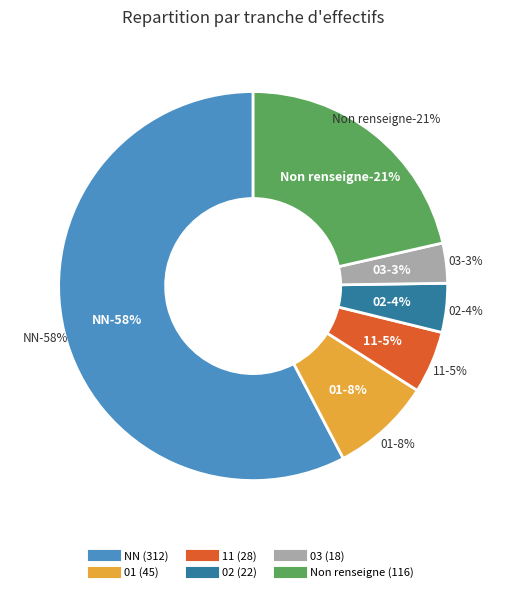

Which slice represents more than half of the pie?

NN